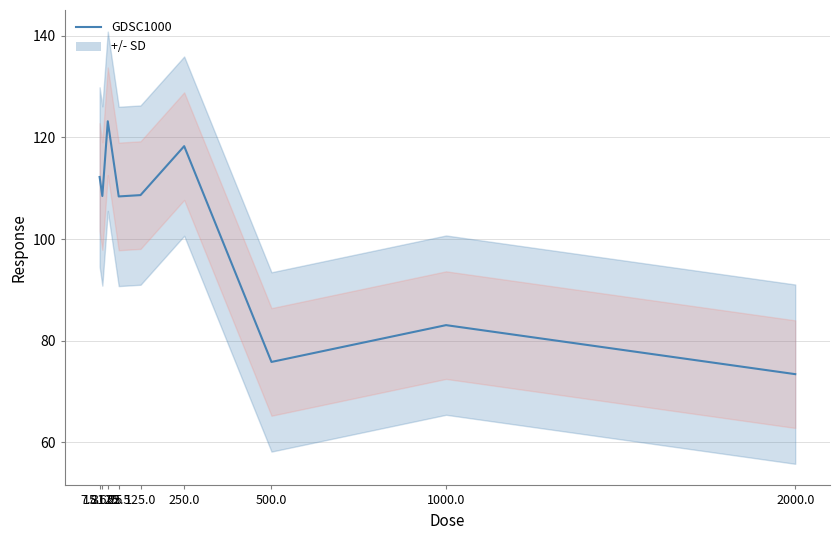

Reading left to right, list all the values displayed in this chart.

7.8125=112.2	15.625=108.5	31.25=123.2	62.5=108.4	125.0=108.6	250.0=118.3	500.0=75.8	1000.0=83.1	2000.0=73.4